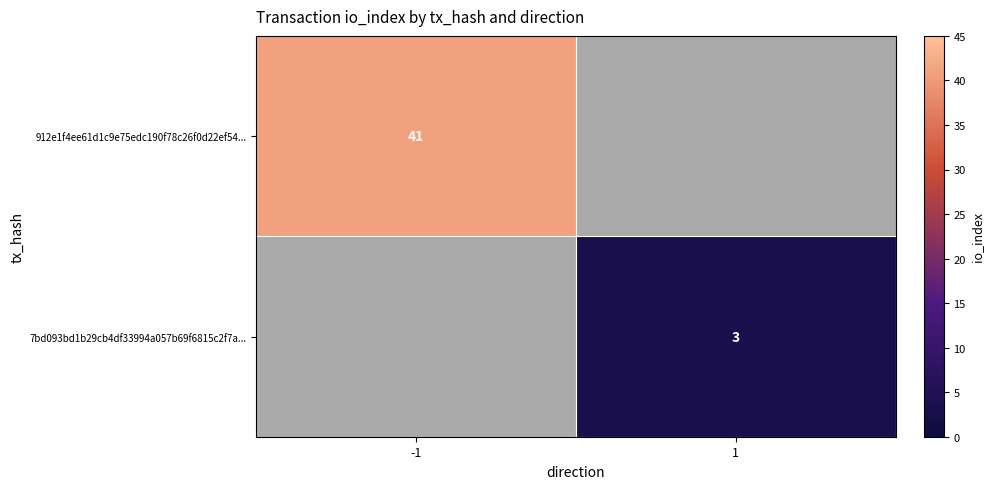

True or false: 7bd093bd1b29cb4df33994a057b69f6815c2f7a... has a value of 3 at 1.

True